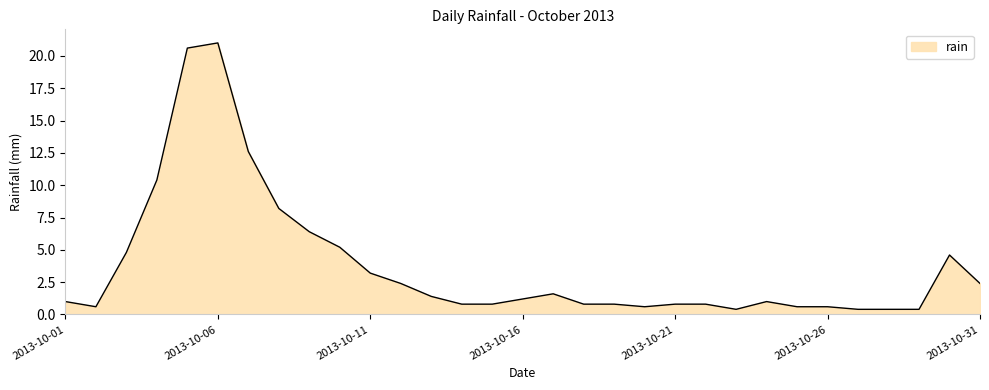

What is the greatest value displayed?

21.0